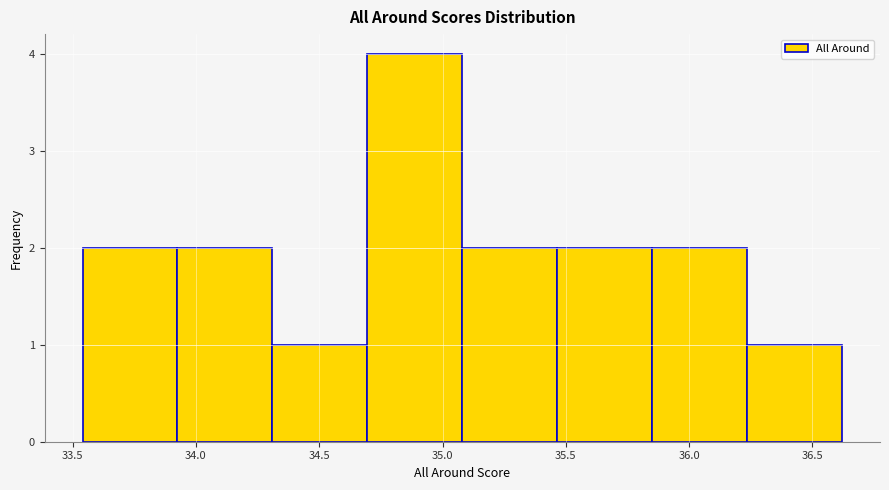

Reading left to right, transcribe this chart: for each bar, give the range it covers on the x-axis and its height. Neither the bar edges nor the heights are printed on the chart, so give them approximately, as read against the axes.

33.540 to 33.925: 2
33.925 to 34.310: 2
34.310 to 34.695: 1
34.695 to 35.080: 4
35.080 to 35.465: 2
35.465 to 35.850: 2
35.850 to 36.235: 2
36.235 to 36.620: 1